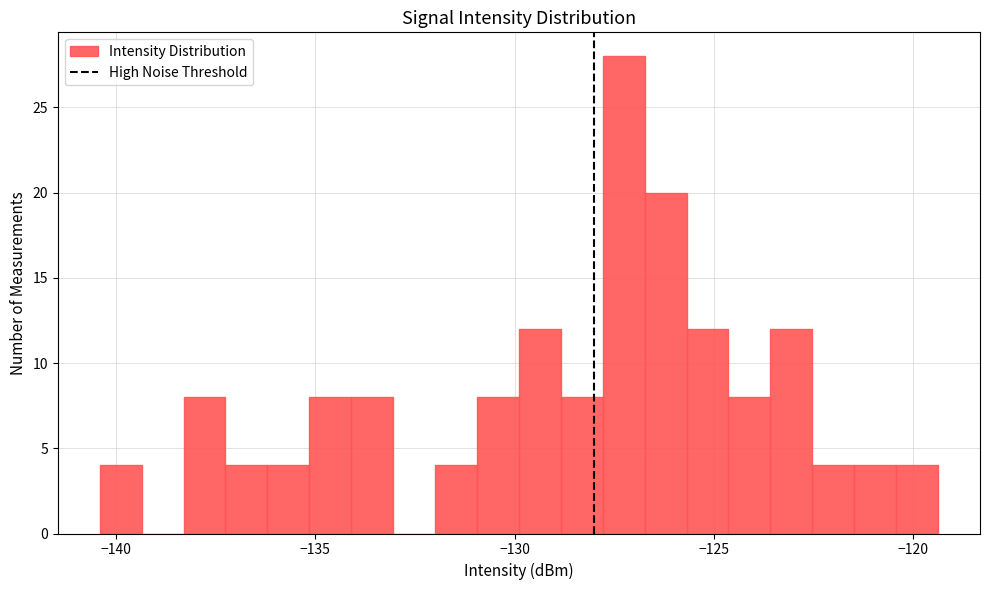

Read against the x-axis, roughly where is the centre of the tallest bar?

-127.5